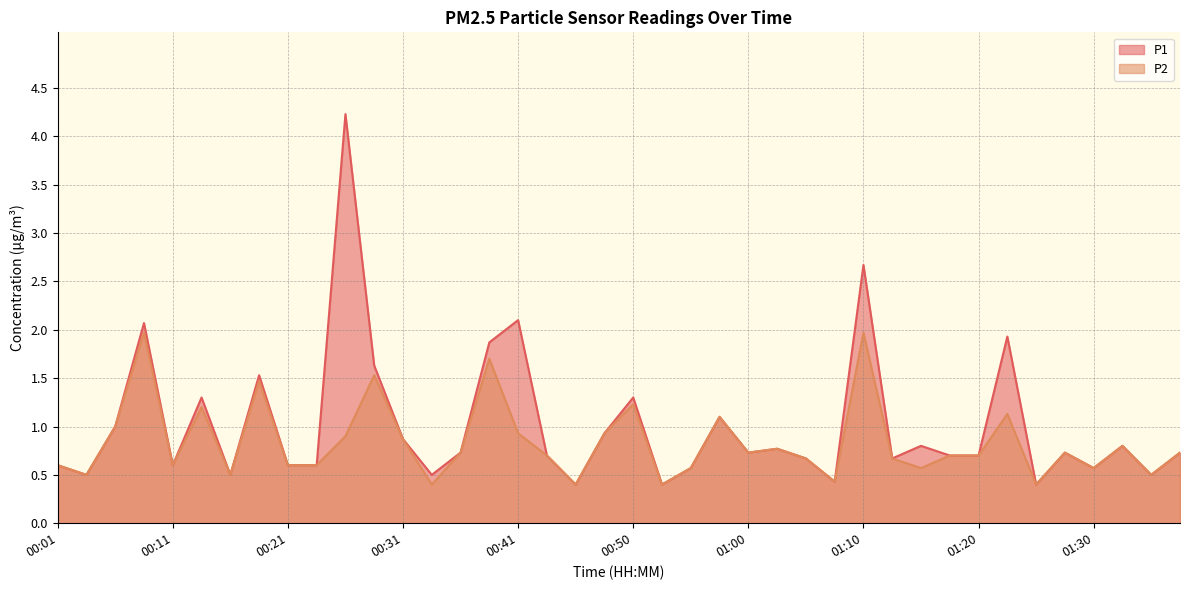

What is the sum of all P2 values?

33.5